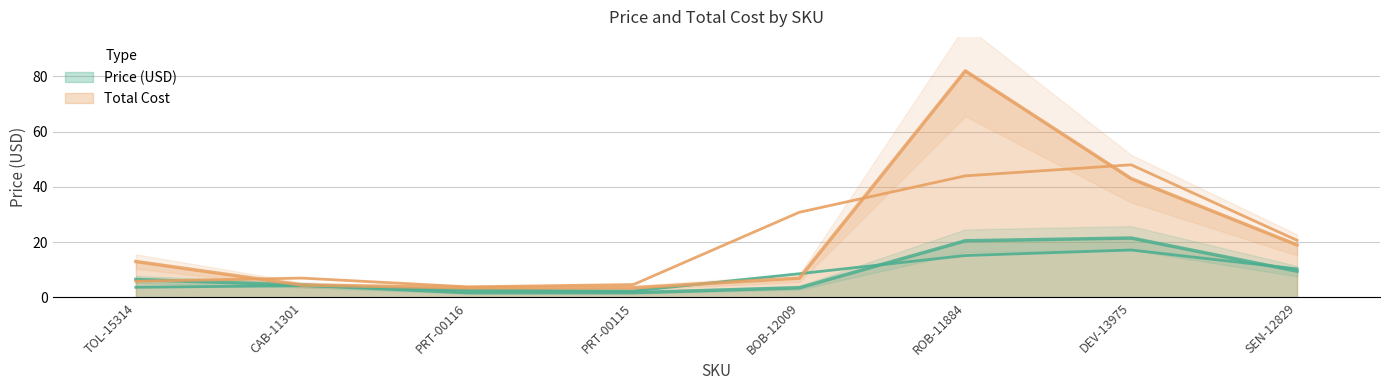

The value of Total Cost at PRT-00116 is 3.5. True or false?

True